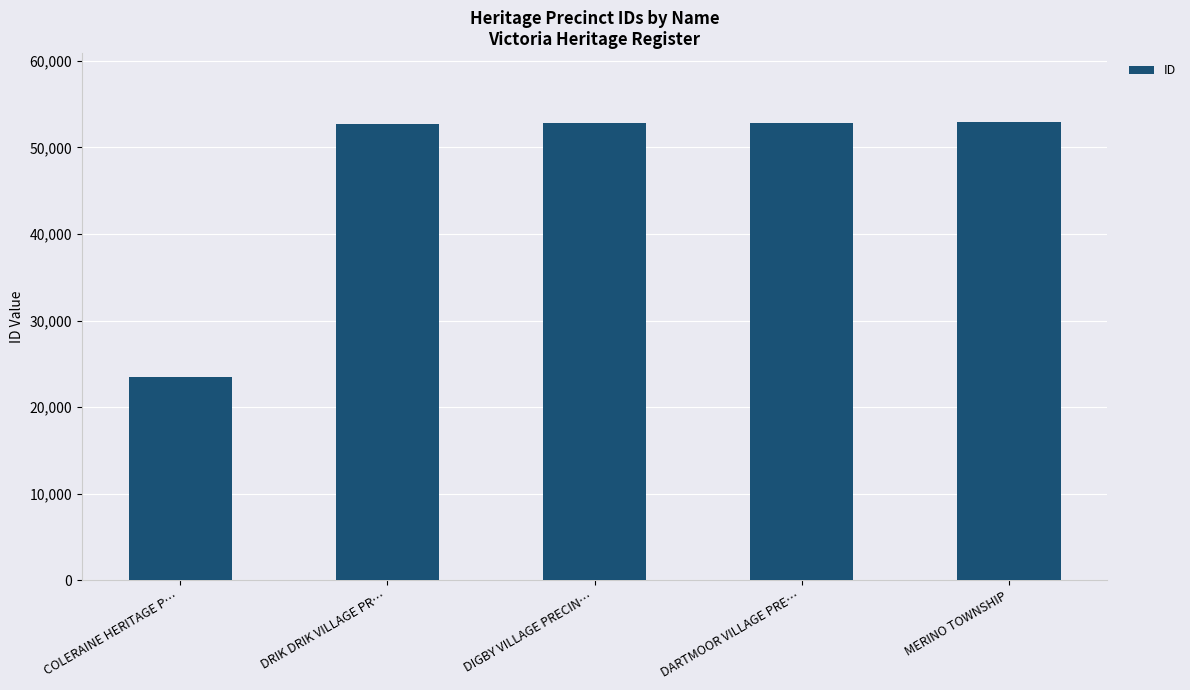

What value does the data have at DRIK DRIK VILLAGE PR…?

52666